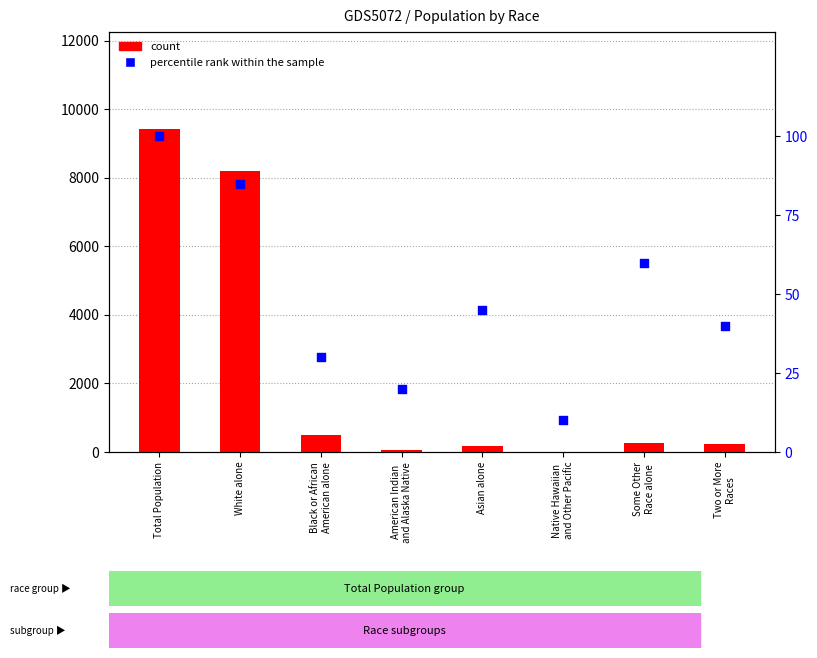

What are all the series names shown in the legend?

count, percentile rank within the sample